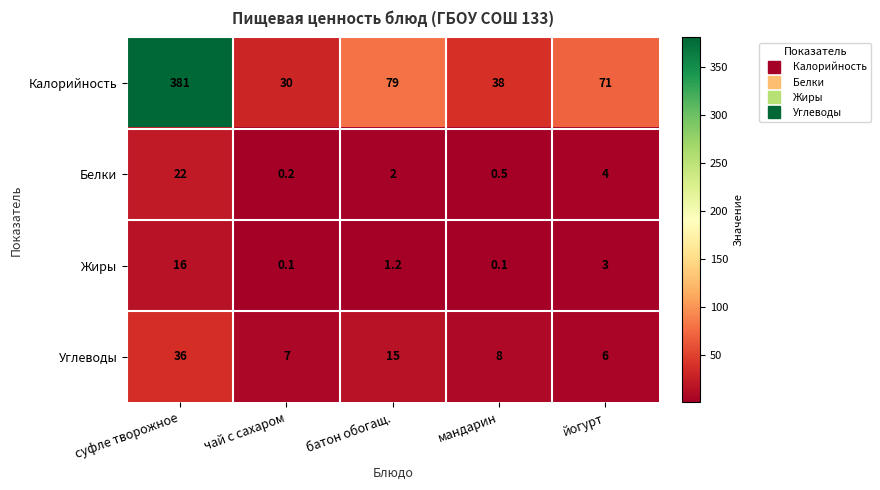

What is the highest value of the Калорийность series?

381.0